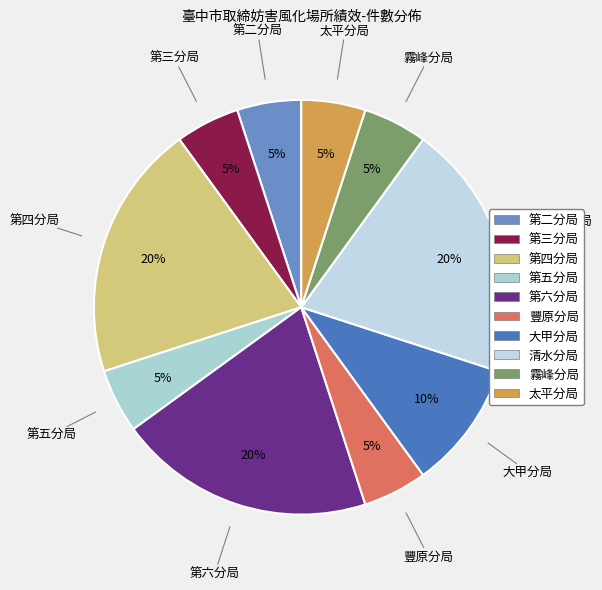

What percentage is the 第五分局 slice, to the nearest percent?

5%